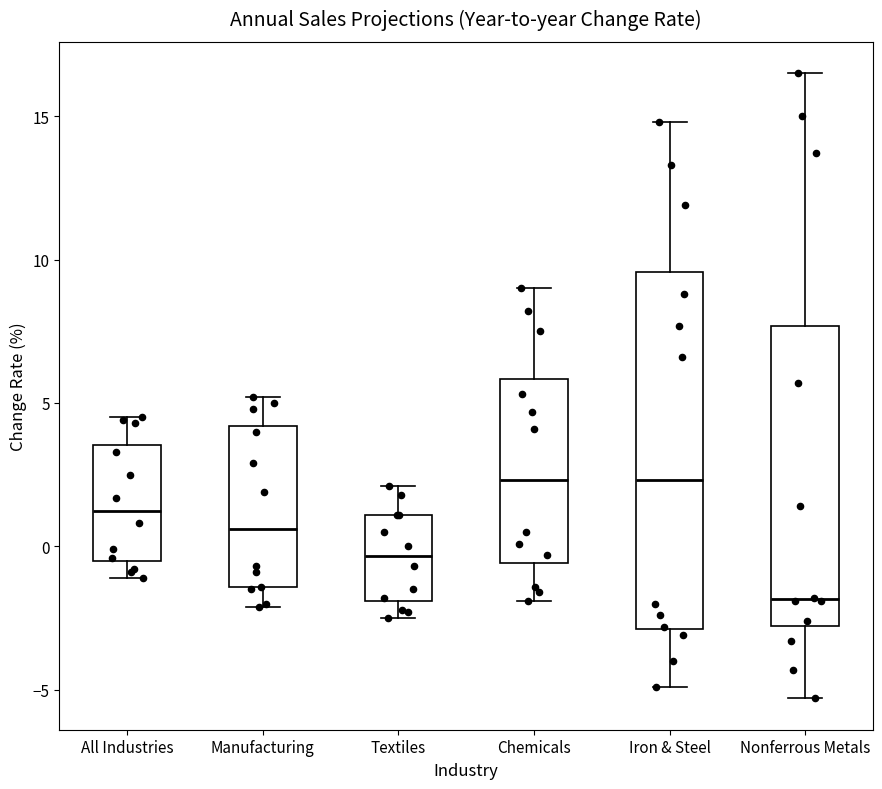

Where is the upper edge of the box for Textiles on the y-axis? The values are not printed on the chart, so give them approximately, as read against the axis.

1.0